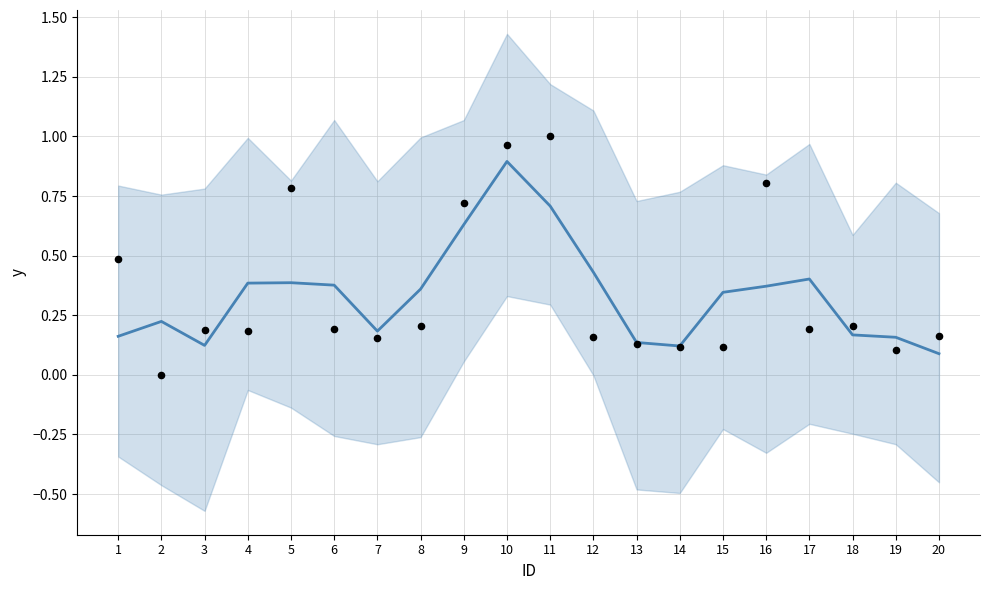

Which series contains the highest Y value?

Monto (actual)